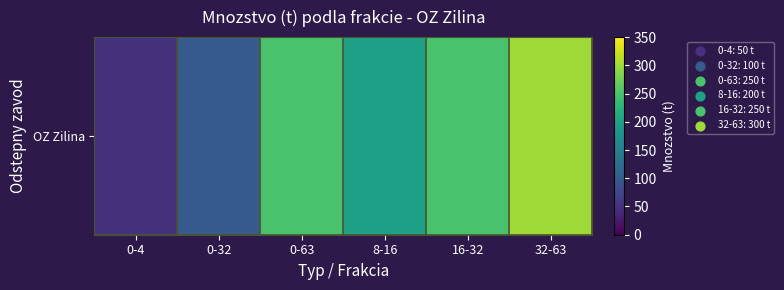

Reading left to right, list all the values displayed in this chart.

50	100	250	200	250	300